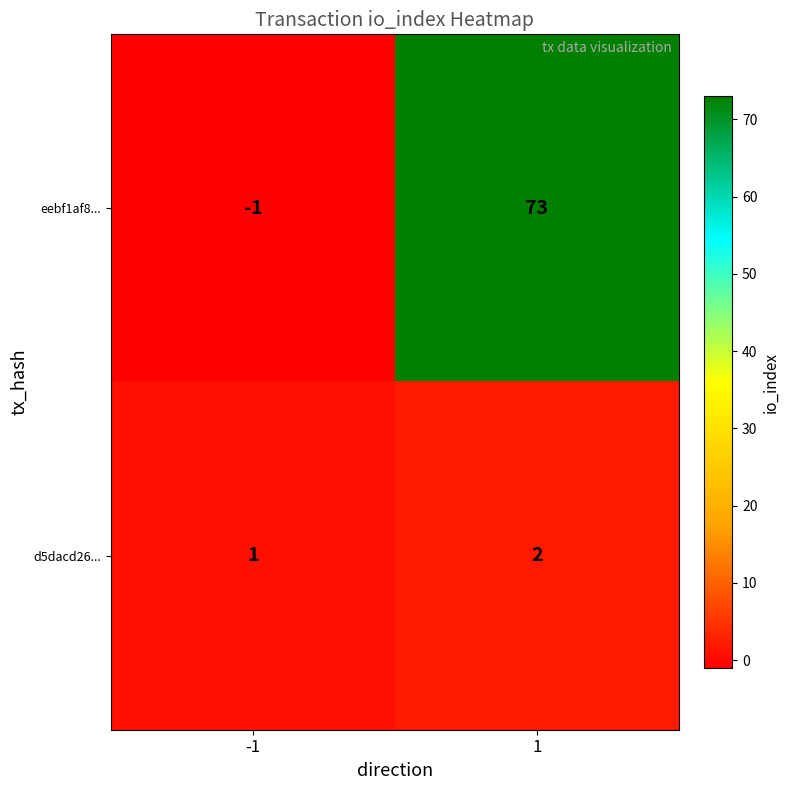

What is the spread (max minus min) of values at 1?

71